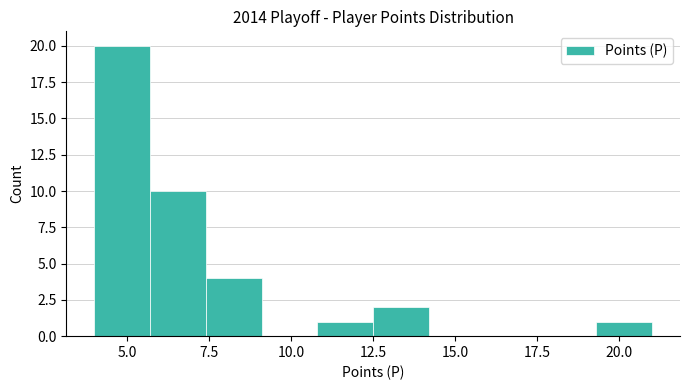

Read against the x-axis, roughly where is the centre of the tallest bar?

5.0